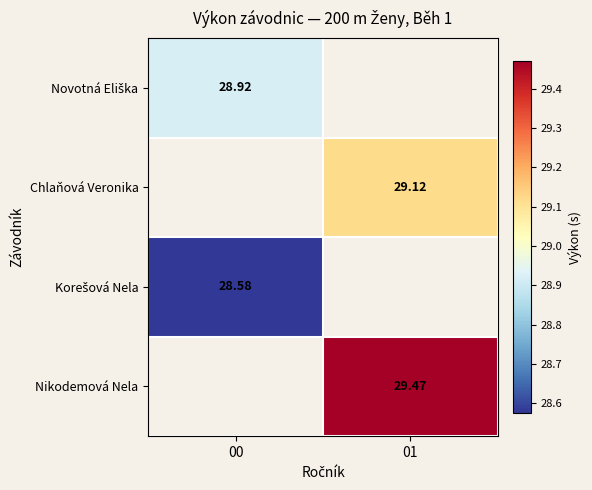

How many data points does each series have?

2